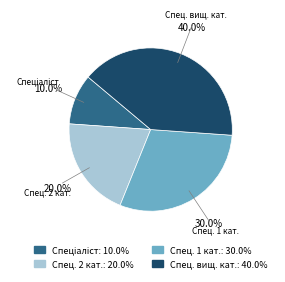

Does any single category account for the majority?

No